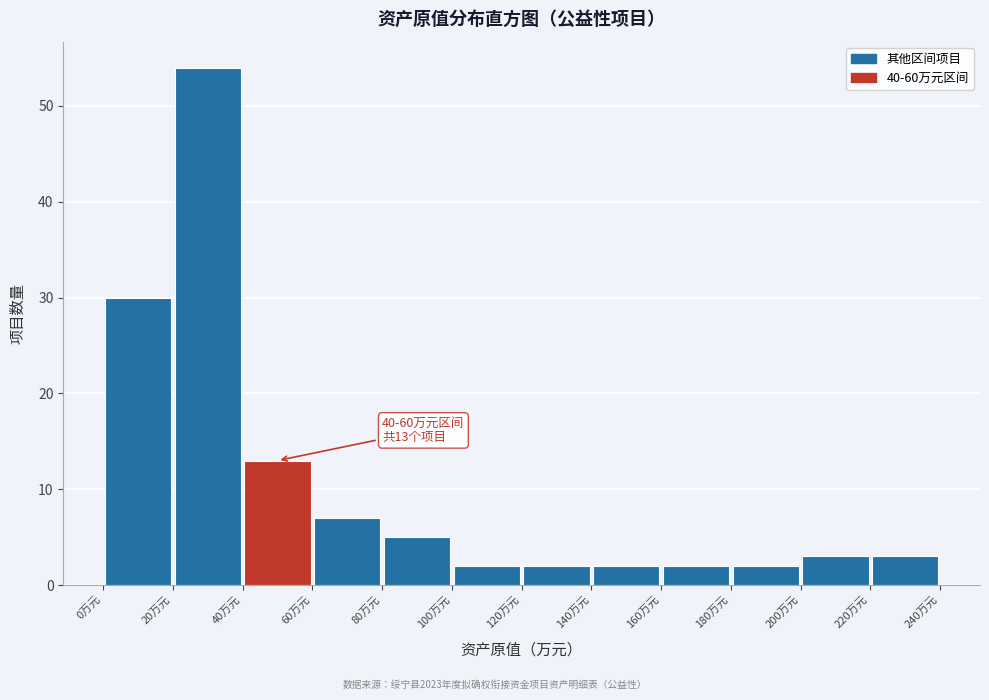

Over which range of the x-axis is the bar tallest?

20 to 40